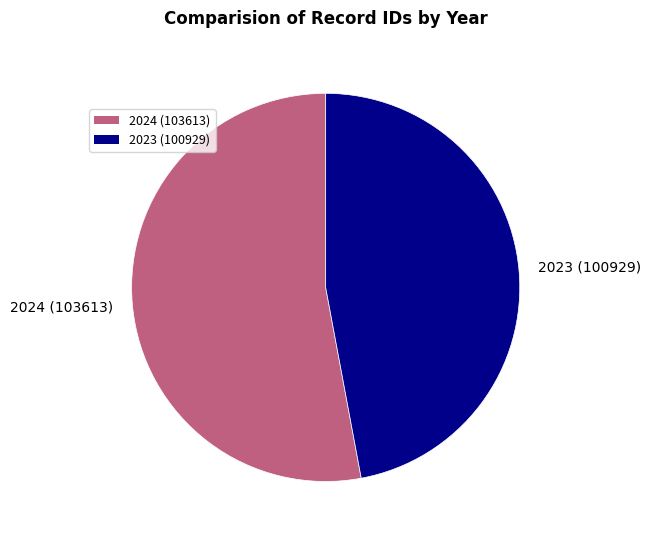

Which slice represents more than half of the pie?

2024 (103613)